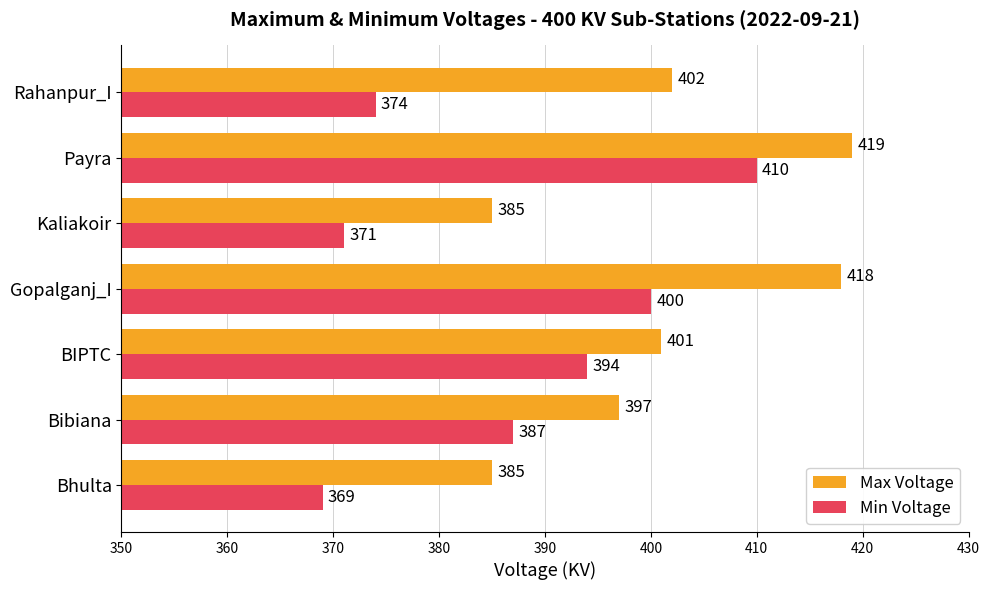

List the series in order of their overall mean, lowest first.

Min Voltage, Max Voltage